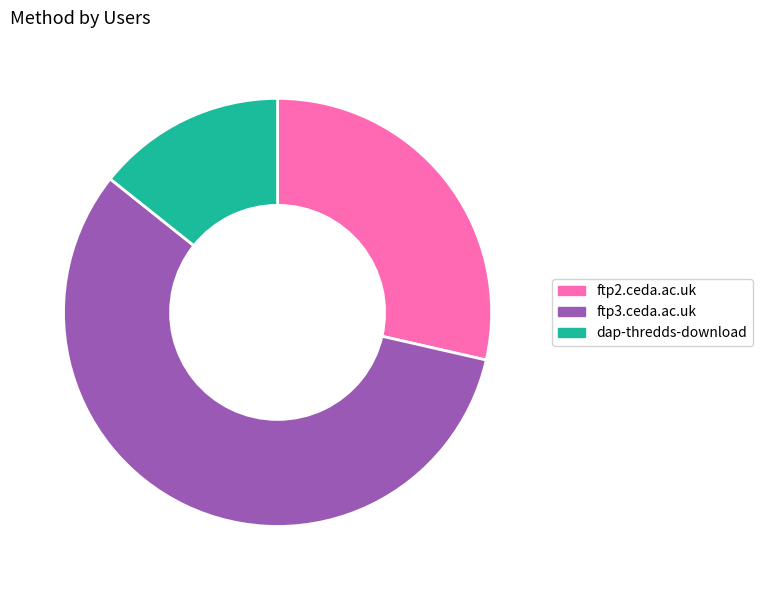

Which has a higher value, ftp3.ceda.ac.uk or ftp2.ceda.ac.uk?

ftp3.ceda.ac.uk